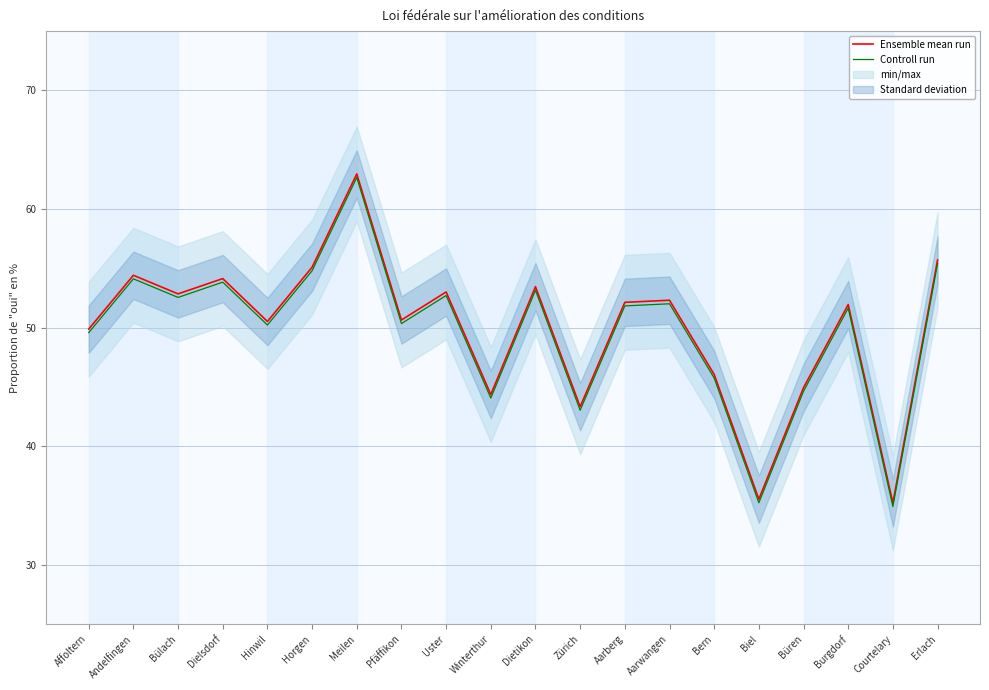

How many data points does each series have?

20